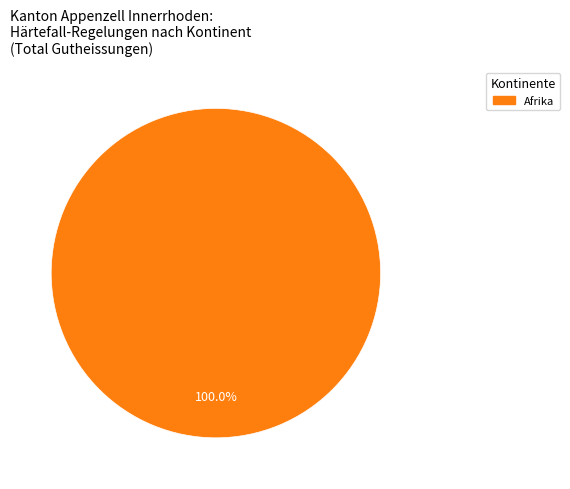

Is there any slice that represents more than half of the pie?

Yes